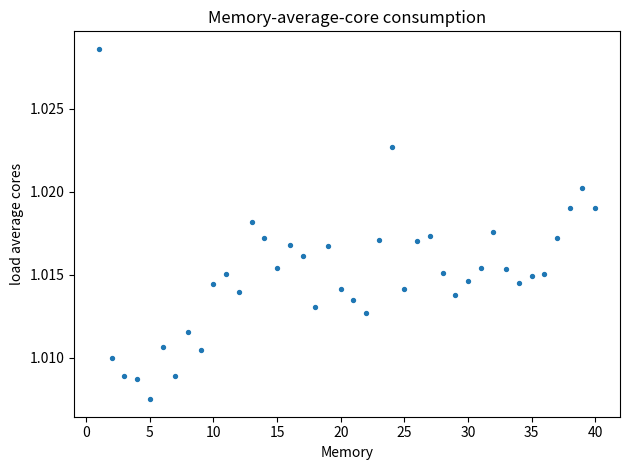

What is the range of X values (max minus min)?

39.0